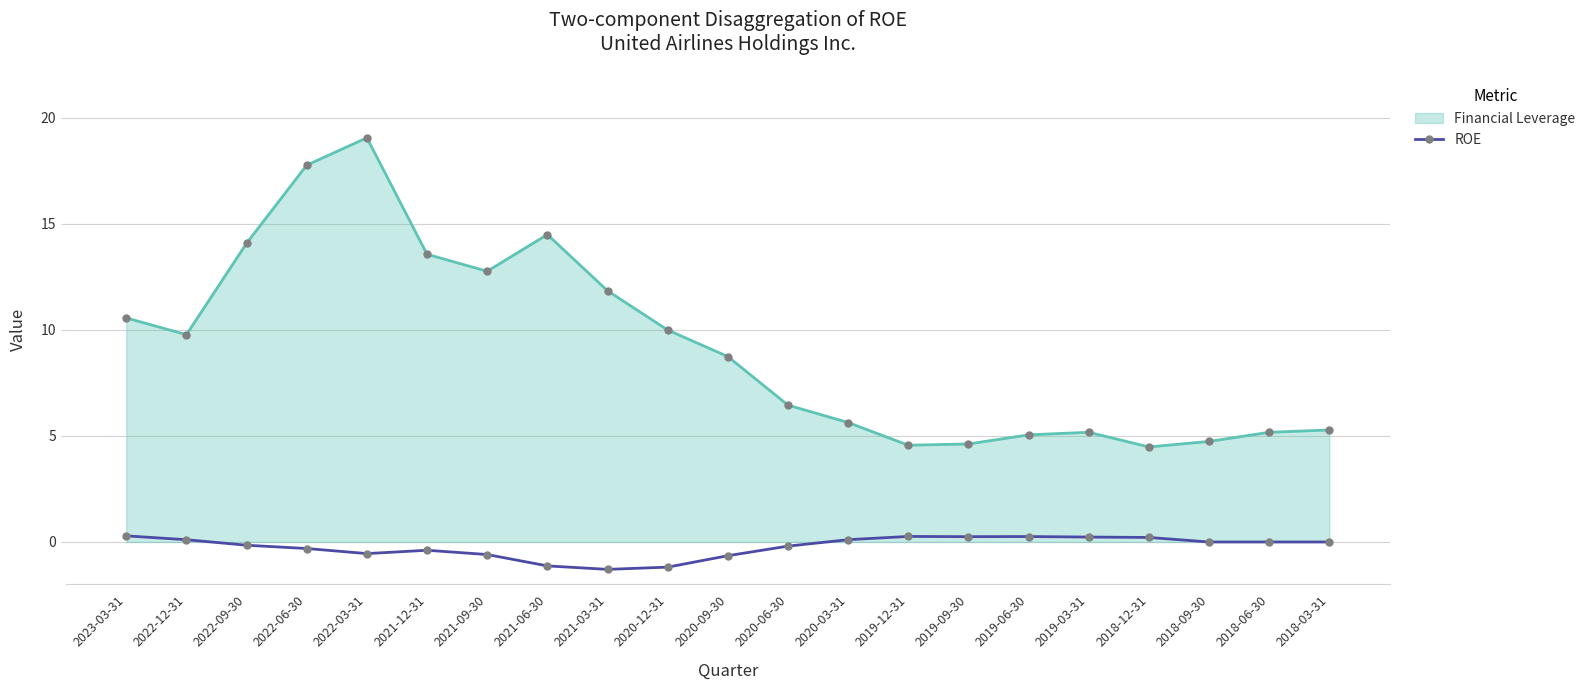

The Financial Leverage series shows 14.5 at 2021-06-30. True or false?

True